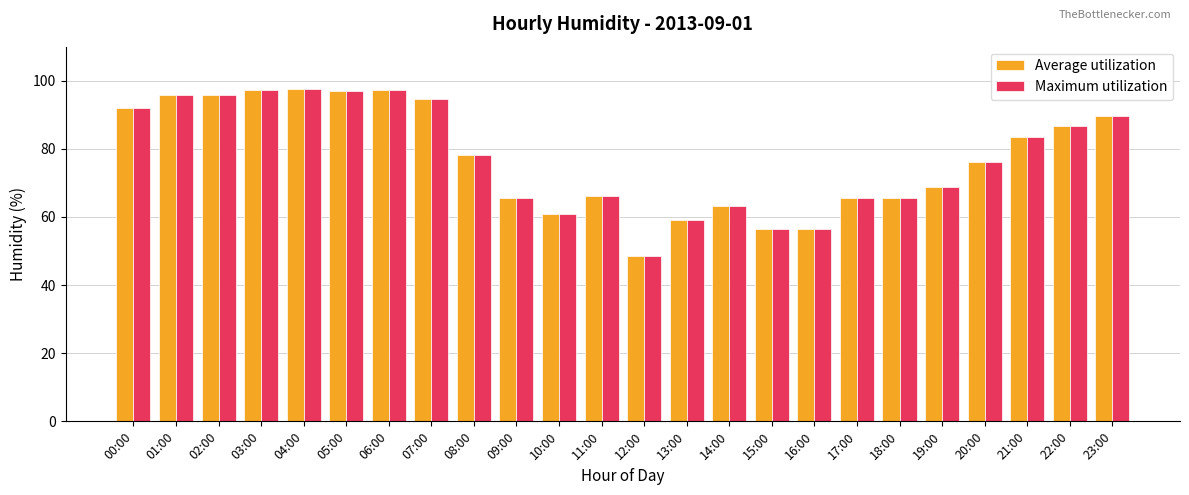

What is the label of the 22nd bar from the right?

02:00